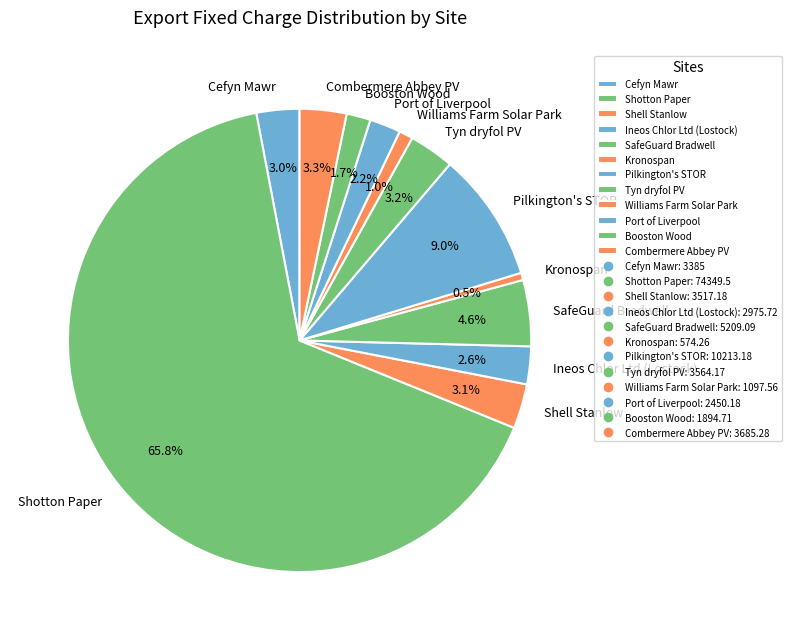

Which category has the biggest portion of the pie?

Shotton Paper